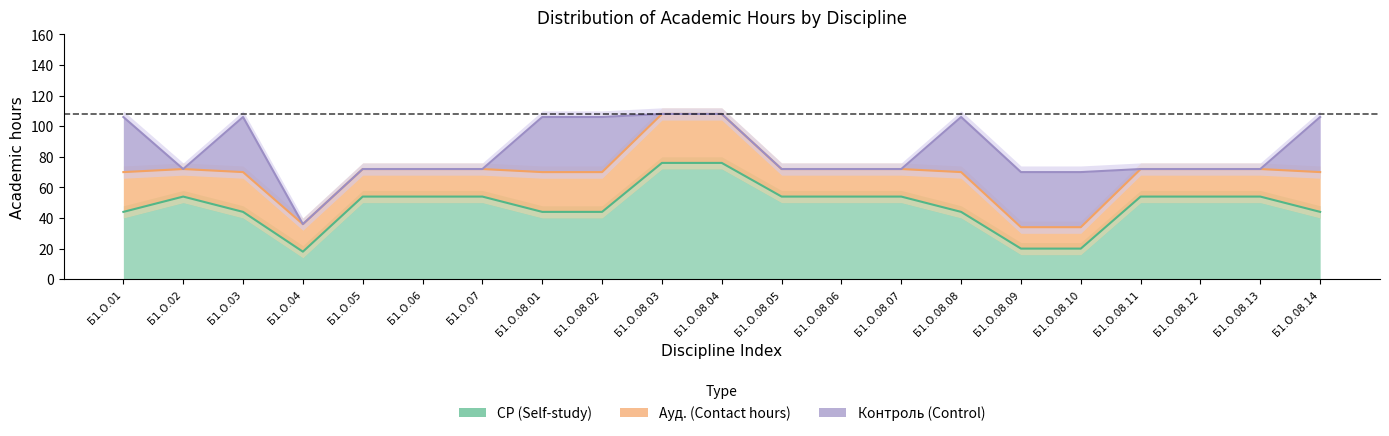

At which label does Ауд. reach its minimum?

Б1.О.08.09